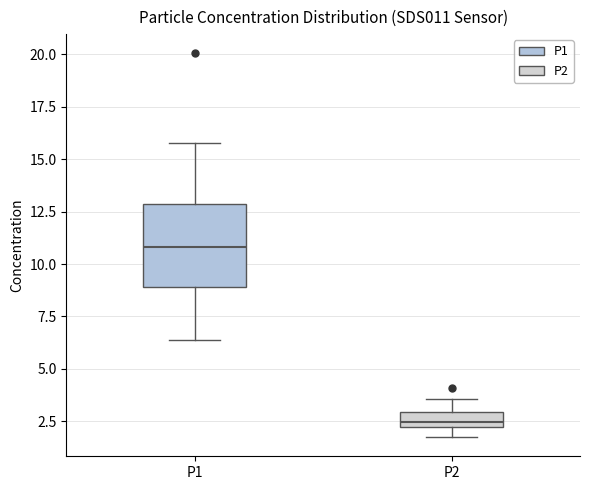

Which box is the tallest, from its lower edge to its upper edge?

P1